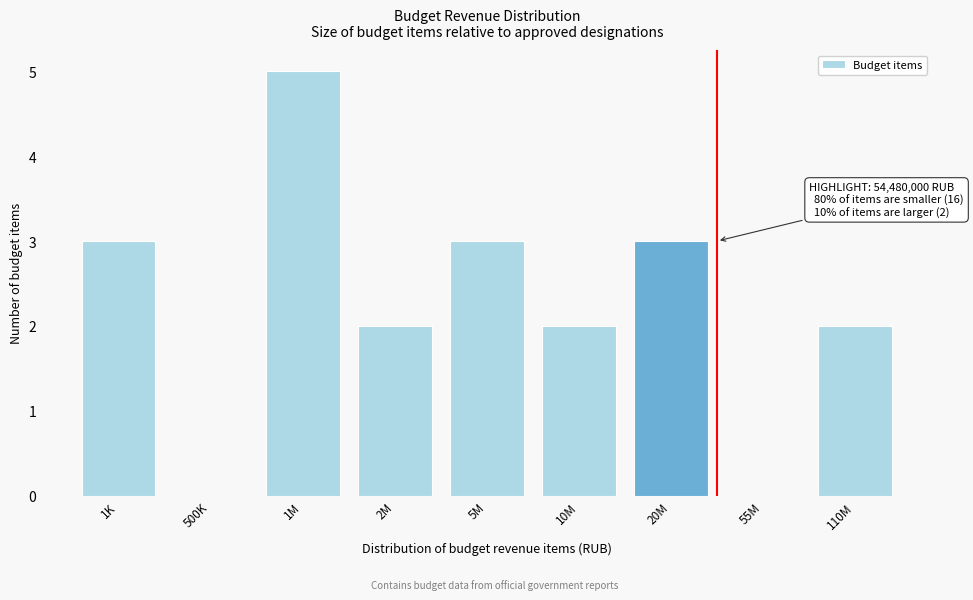

Reading left to right, what are all the values shown in this chart?

1K=3	500K=0	1M=5	2M=2	5M=3	10M=2	20M=3	55M=0	110M=2